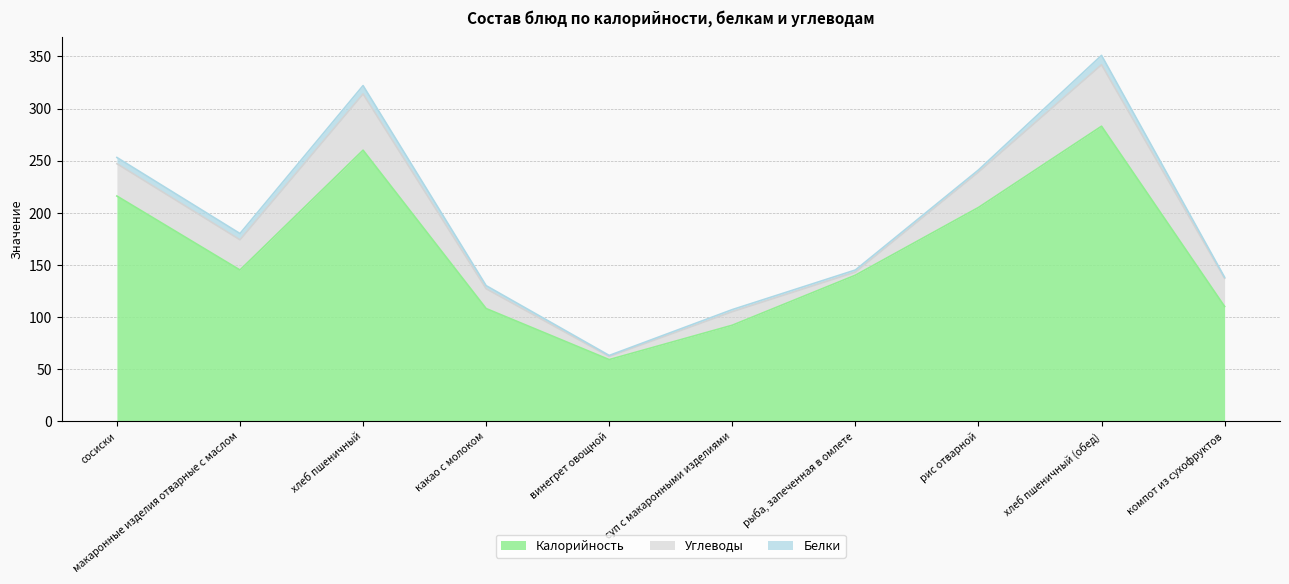

The Белки series shows 8 at сосиски. True or false?

False